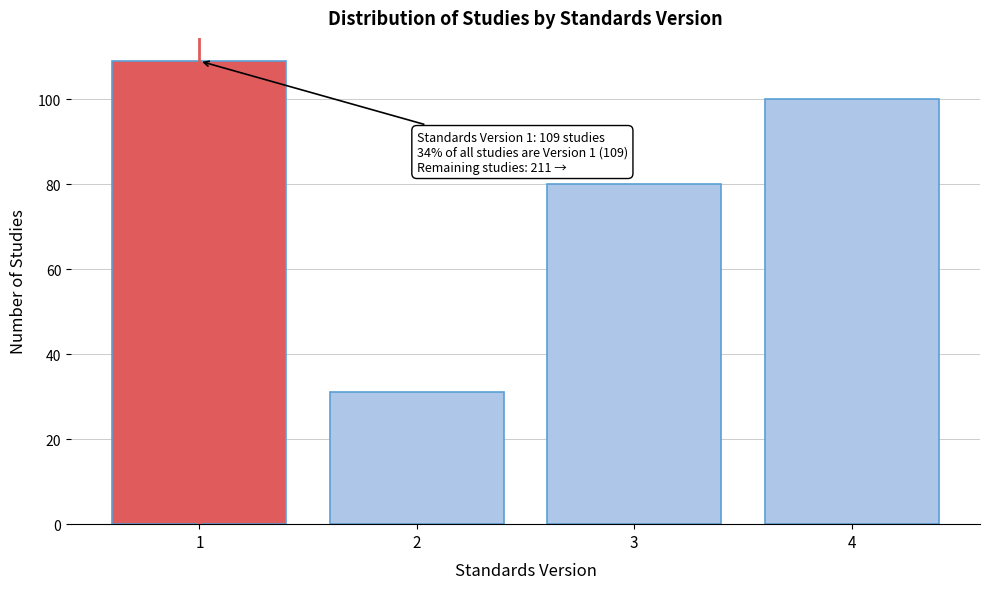

Reading left to right, list all the values displayed in this chart.

1=109	2=31	3=80	4=100